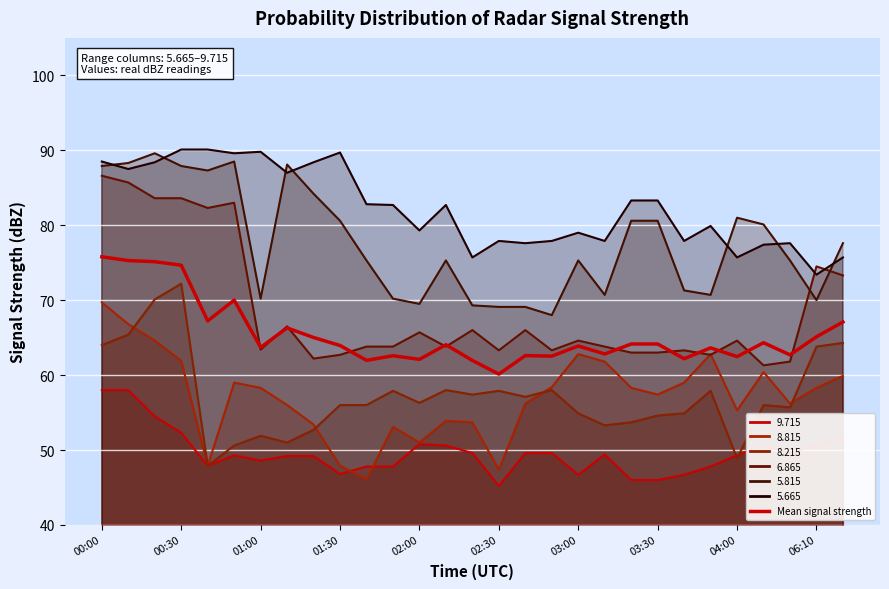

Reading left to right, list all the values displayed in this chart.

75.8	75.3	75.1	74.7	67.2	70.0	63.7	66.3	65.0	64.0	62.0	62.6	62.1	64.0	61.9	60.1	62.6	62.5	63.9	62.8	64.1	64.1	62.2	63.6	62.5	64.3	62.7	65.1	67.1